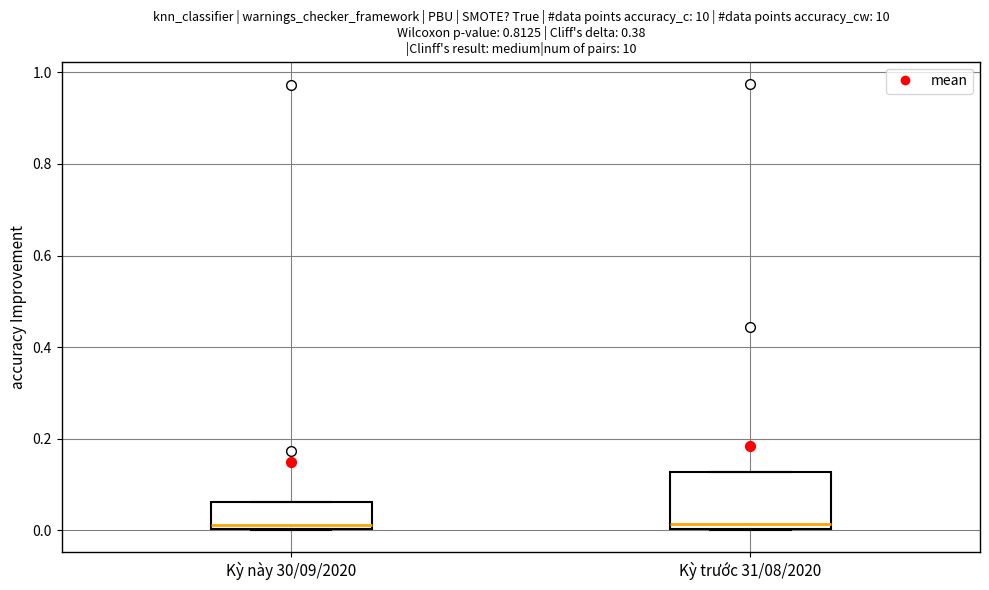

Reading left to right, read every box against the y-axis: the position of its median line, the range the box covers, and the ends of its whiskers. The values are not printed on the chart, so give them approximately, as read against the axis.

Kỳ này 30/09/2020: median 0.02, box 0.00 to 0.06, whiskers 0.00 to 0.06
Kỳ trước 31/08/2020: median 0.02, box 0.00 to 0.12, whiskers 0.00 to 0.12